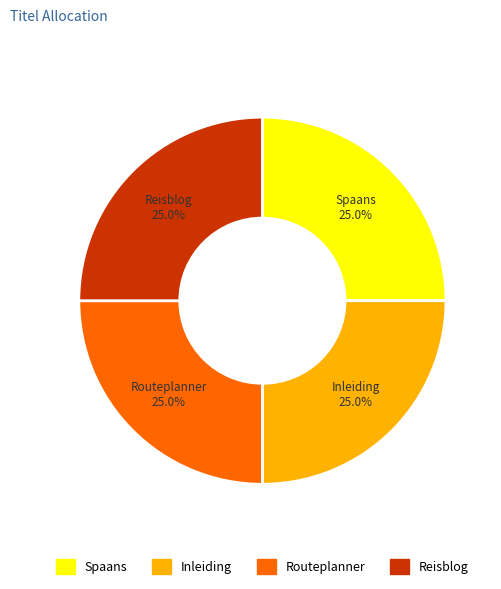

Is there any slice that represents more than half of the pie?

No